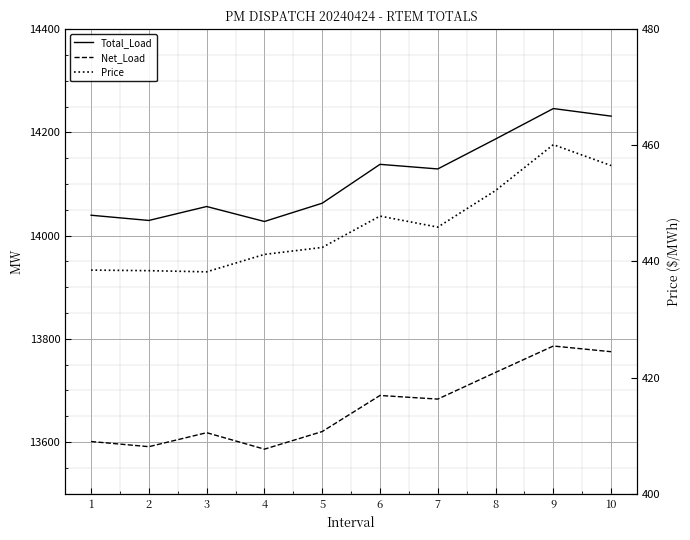

Which series has the widest spread of values?

Total_Load